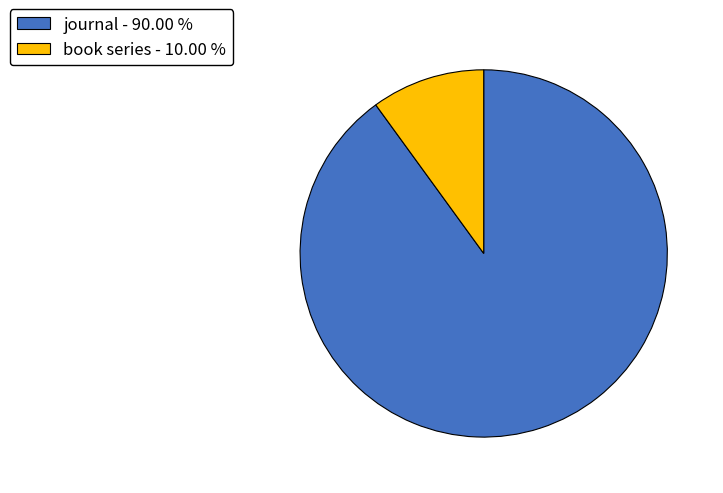

Count the number of slices in the pie.

2